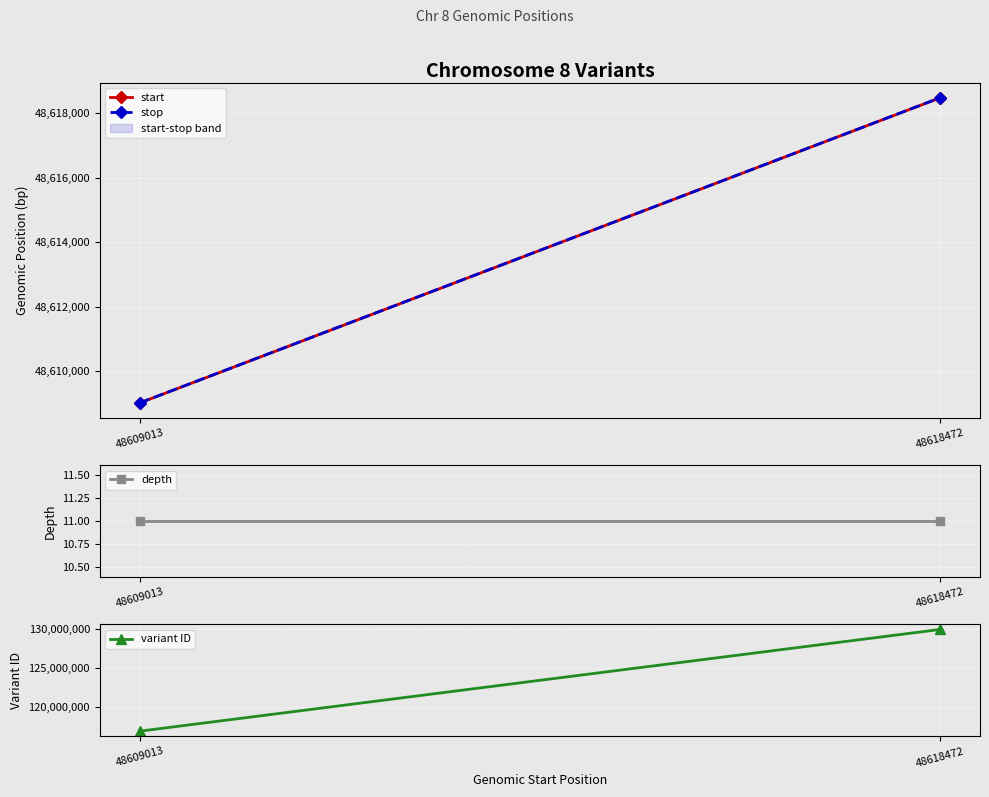

What is the average value of the start series?

48613742